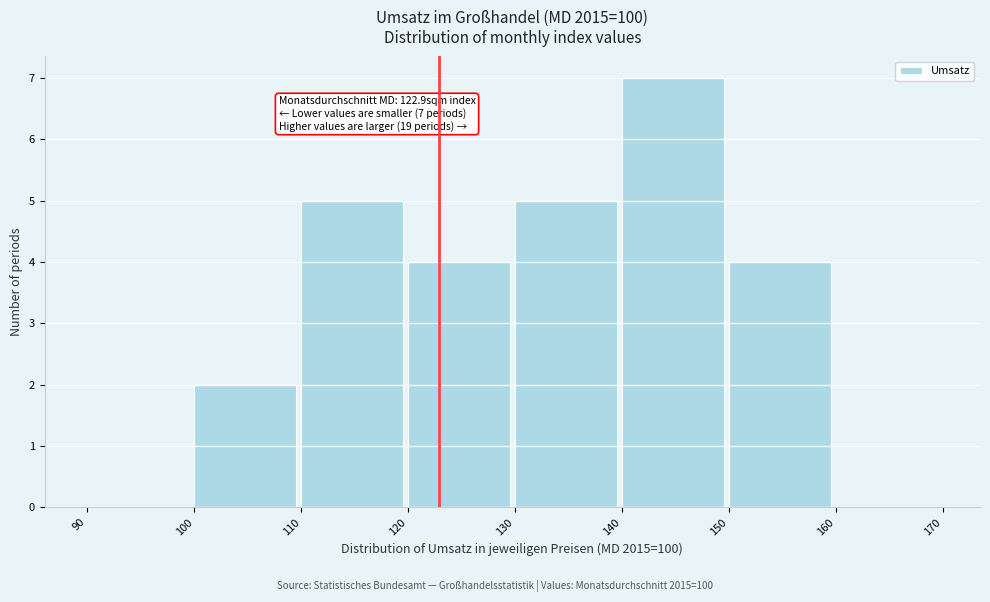

Over which range of the x-axis is the bar tallest?

140 to 150